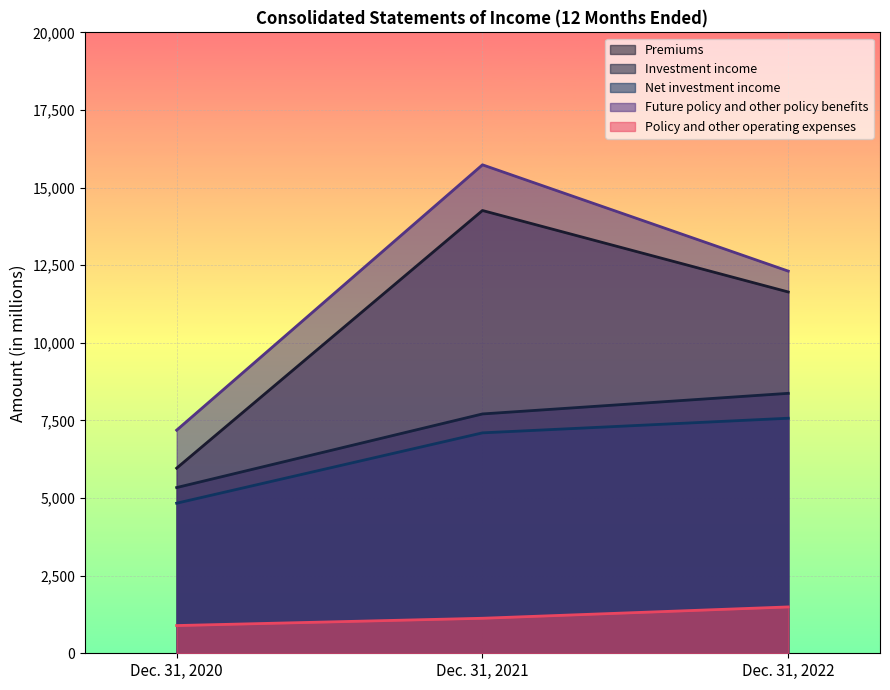

At which label is Net investment income closest to 6202?

Dec. 31, 2021